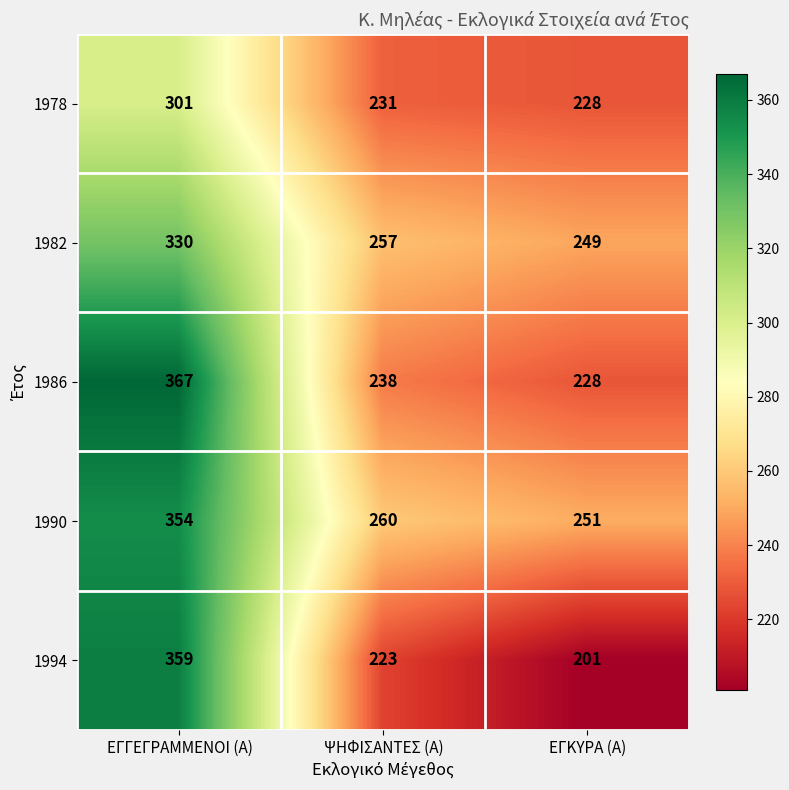

What is the smallest value displayed?

201